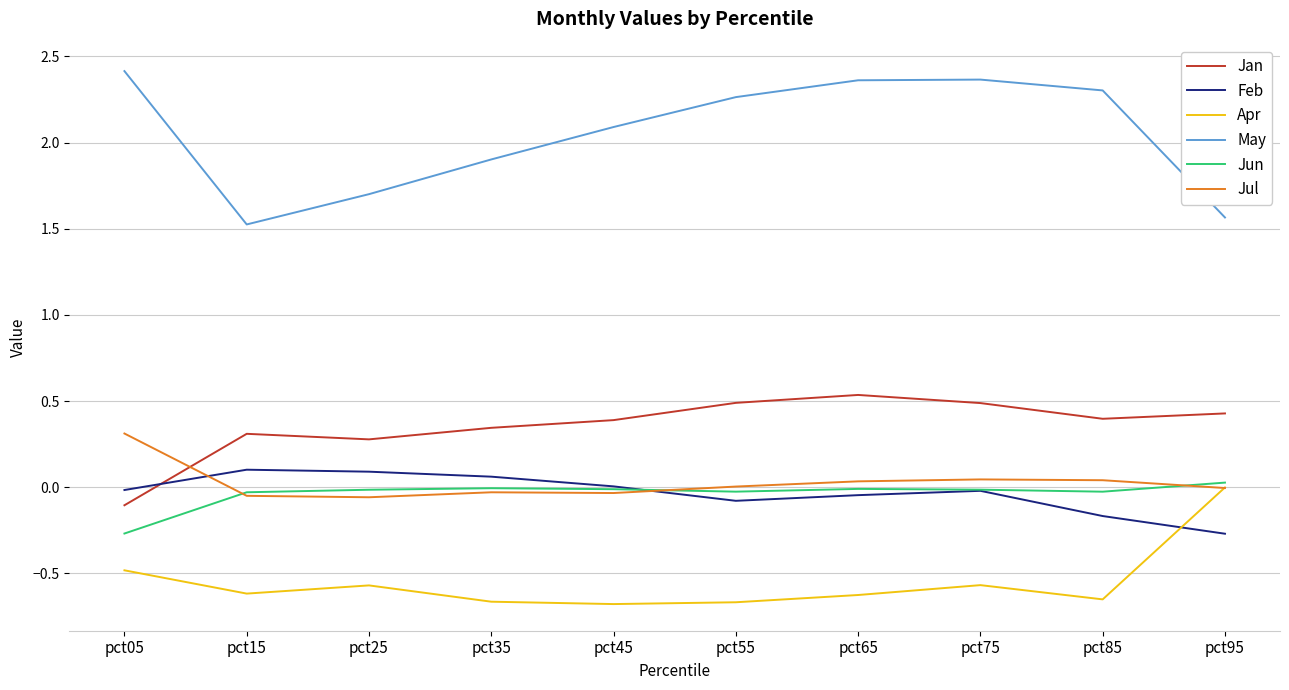

The Jan series shows 0.4 at pct85. True or false?

True